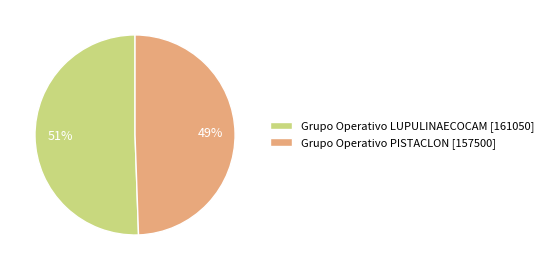

Combined, do Grupo Operativo LUPULINAECOCAM [161050] and Grupo Operativo PISTACLON [157500] account for over 50%?

Yes